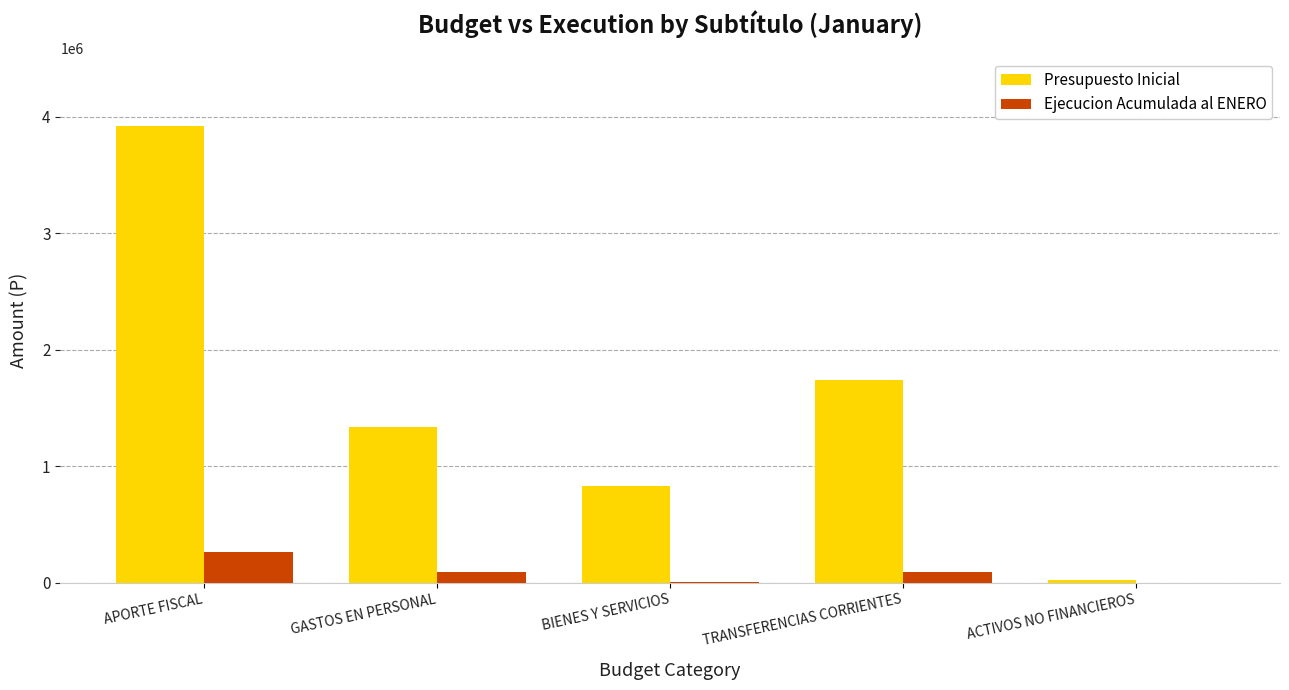

How many groups of bars are there?

5